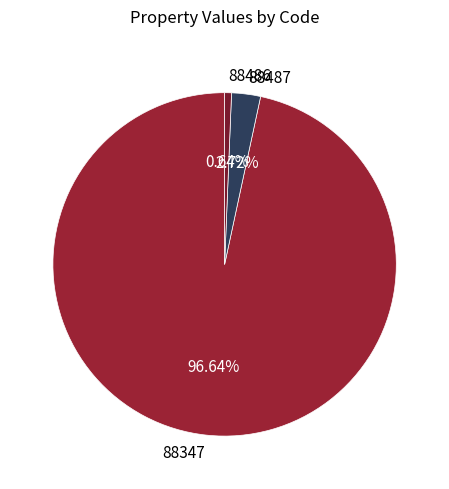

To the nearest percent, what percentage of the pie is 88487?

3%